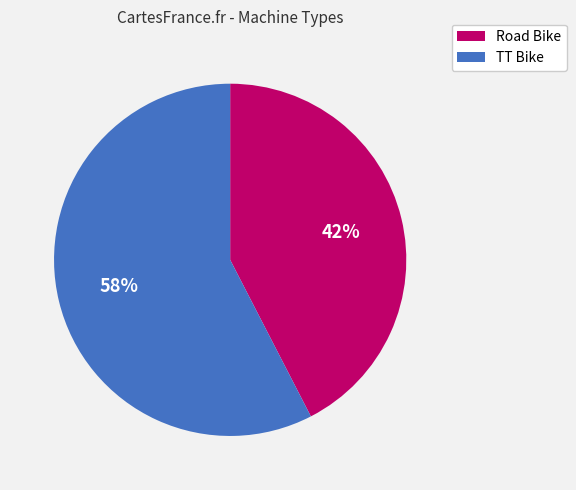

What is the largest slice in the pie chart?

TT Bike